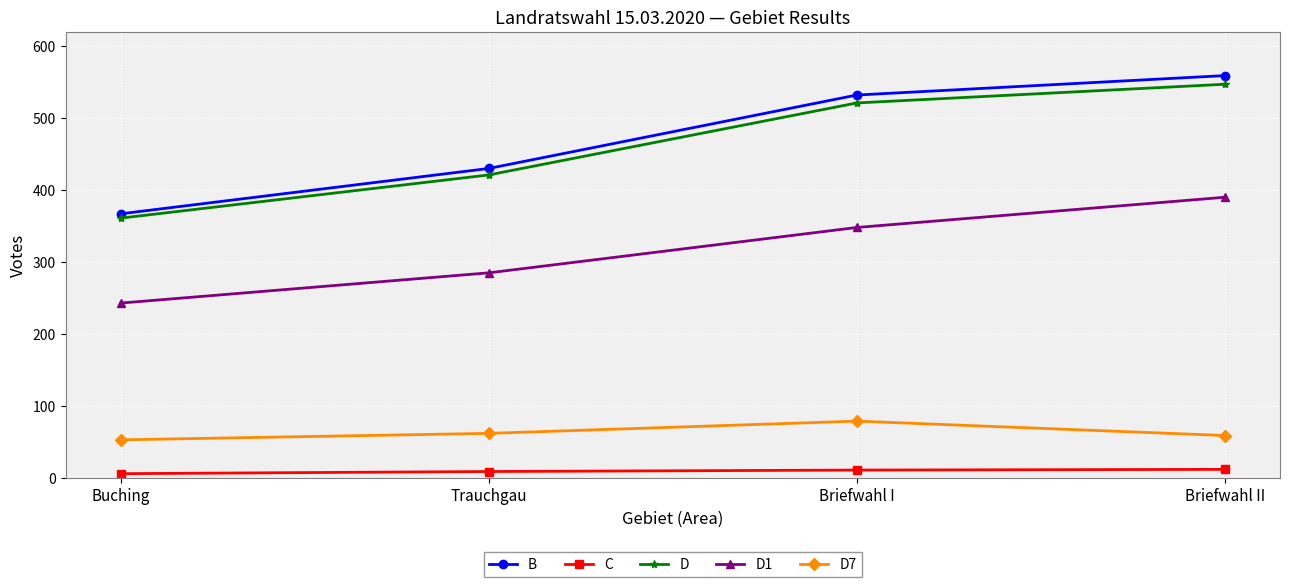

Which series has the widest spread of values?

B